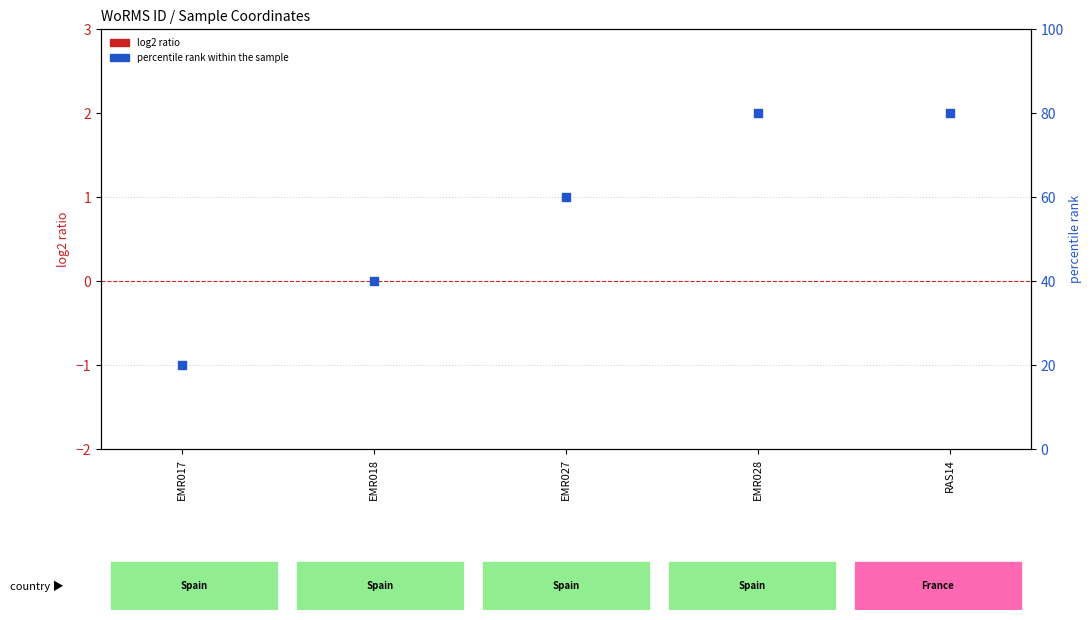

What are all the series names shown in the legend?

log2 ratio, percentile rank within the sample